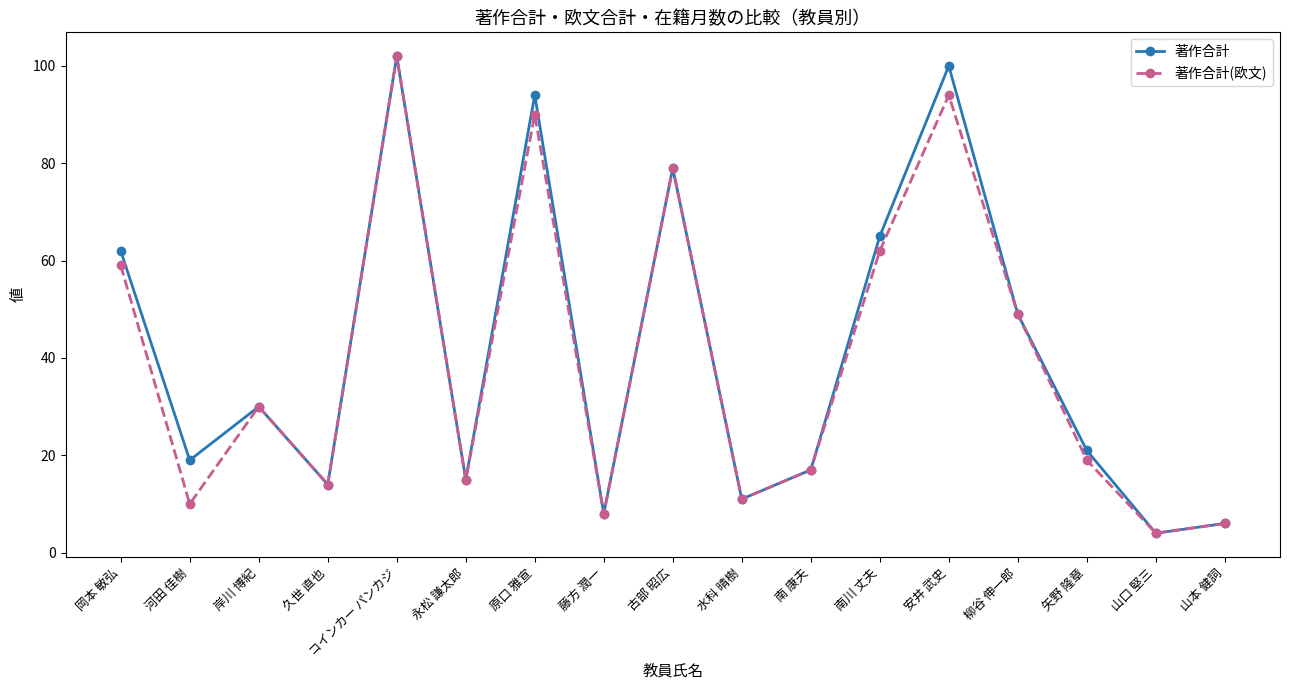

What is the value of the 著作合計 point at the 5th from the left?

102